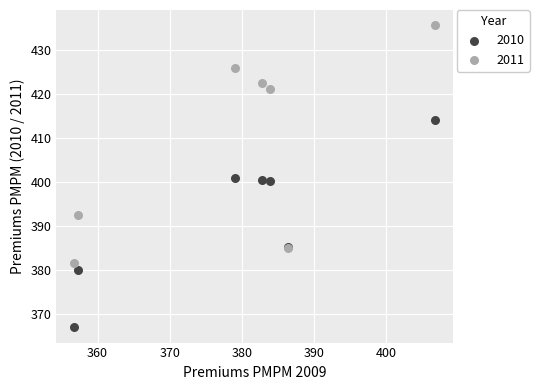

Which series has the largest Y range (max minus min)?

2011